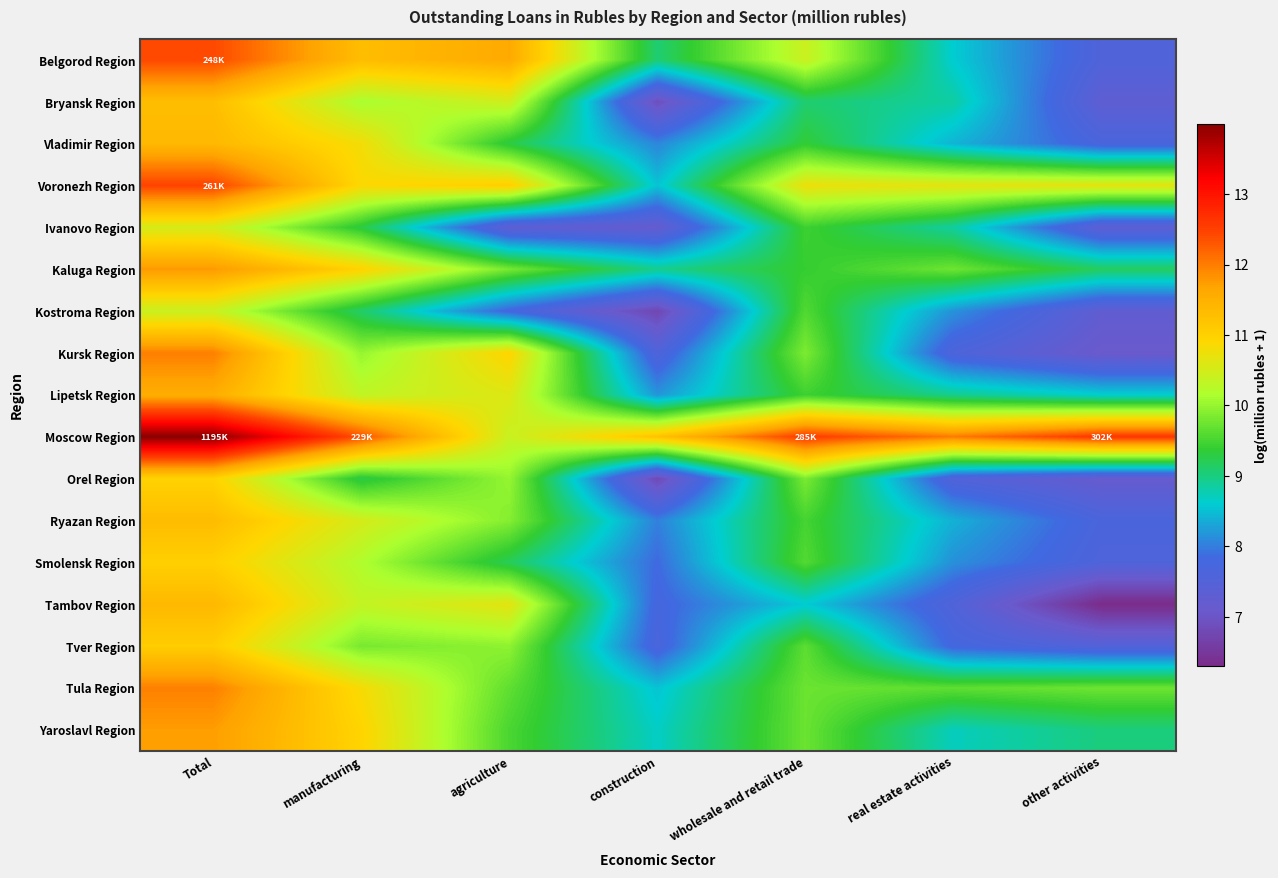

What is the total value across all series at real estate activities?

149.6